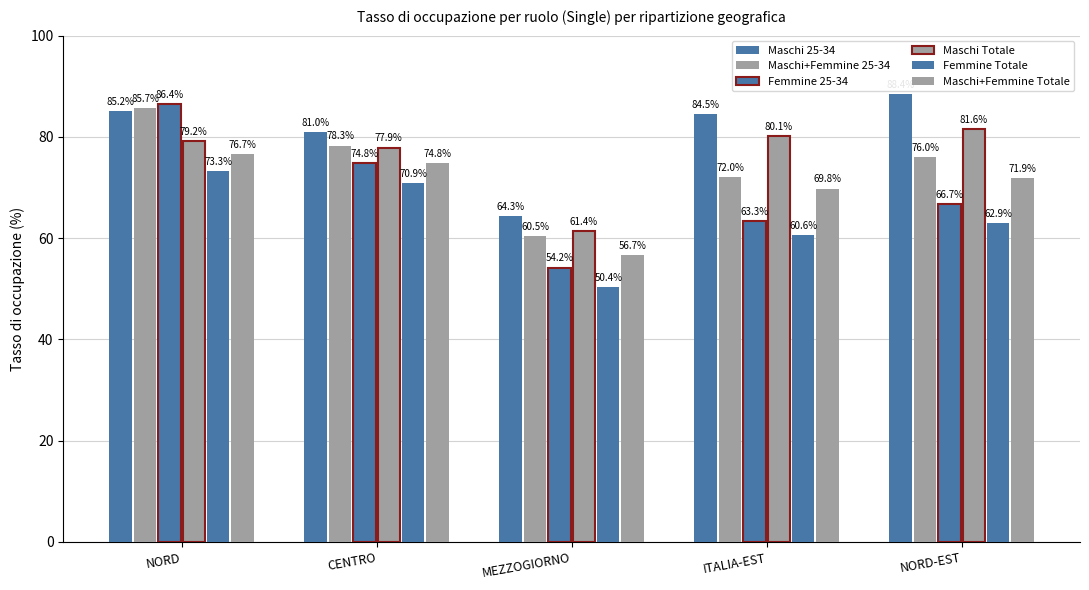

Does the chart contain stacked bars?

No